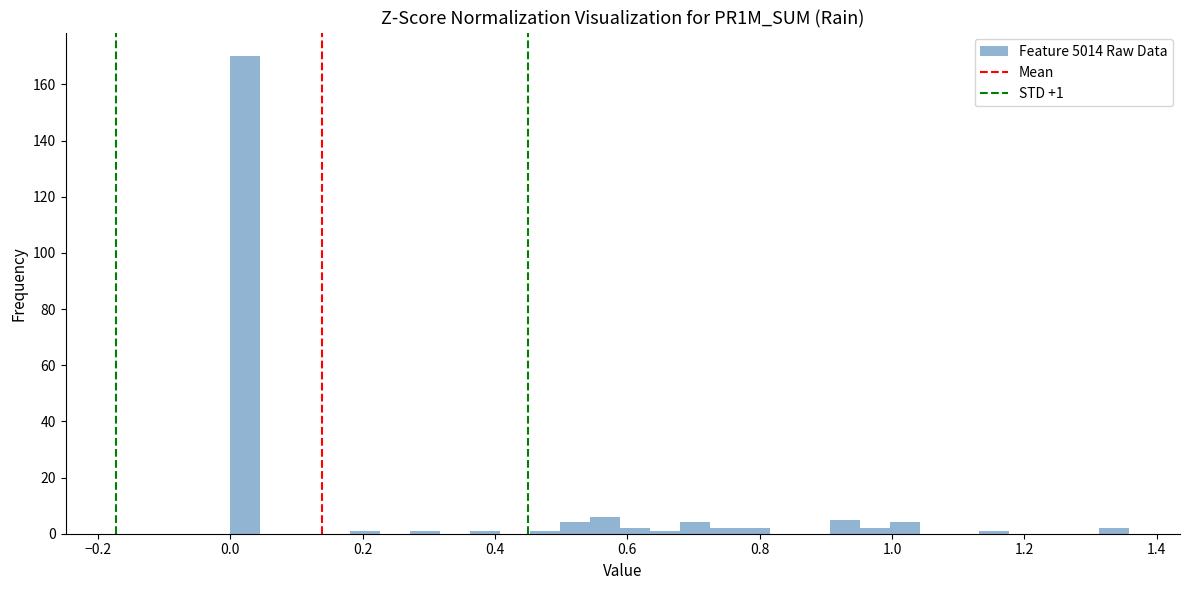

Around what value on the x-axis is the tallest bar? Give the approximate position of its centre, as read against the axis.

0.02